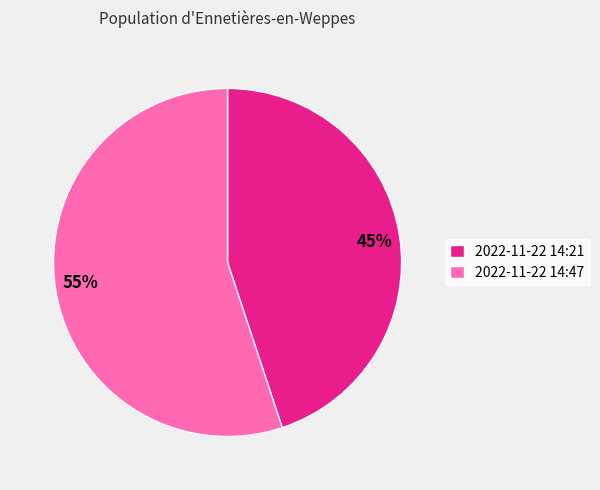

To the nearest percent, what is the difference between the largest and smallest slice percentages?

10%